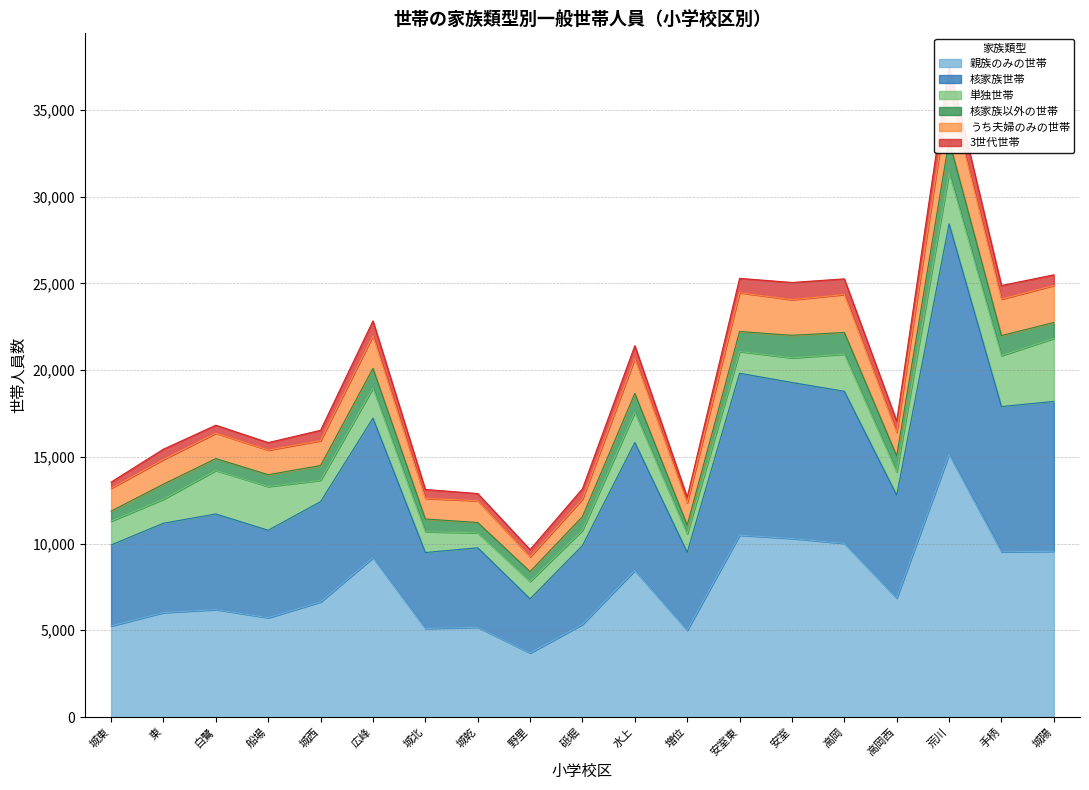

What is the difference between the 親族のみの世帯 values at 砥堀 and 城西?

1295